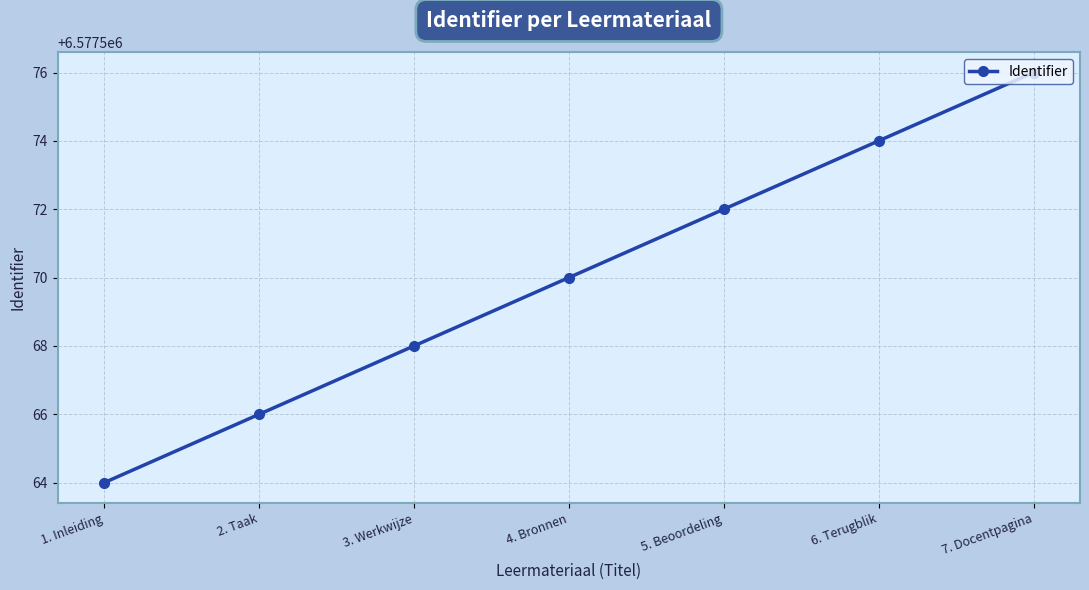

How many series are shown in this chart?

1